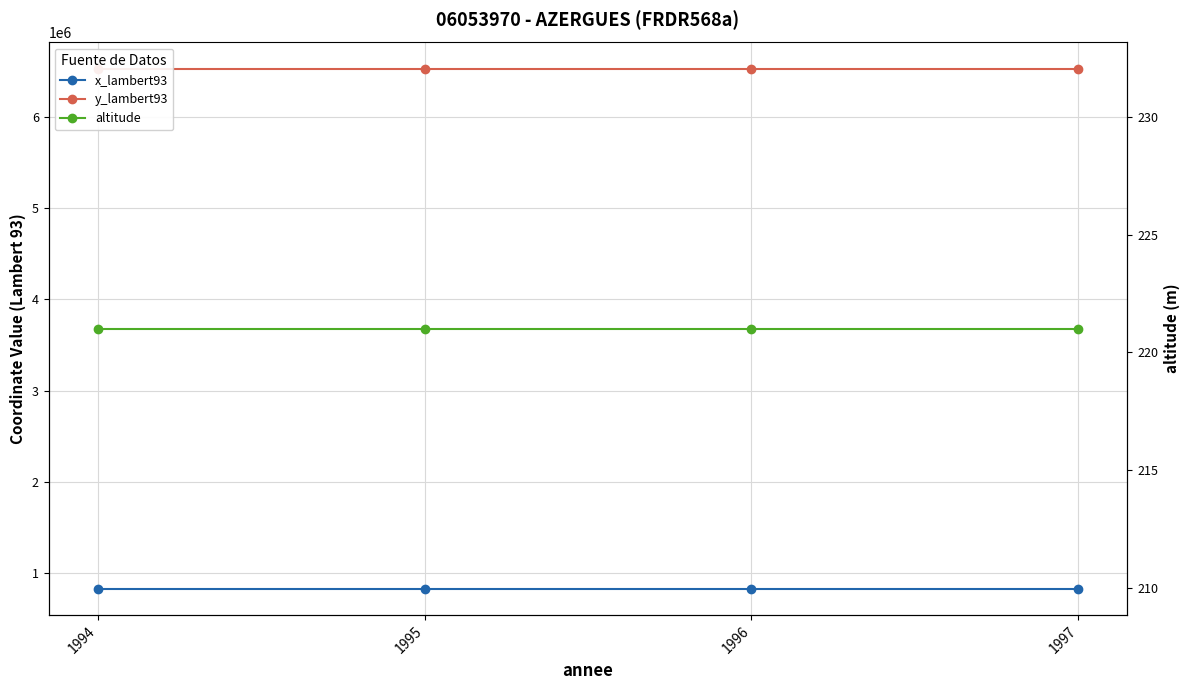

The value of x_lambert93 at 1996 is 825593. True or false?

True